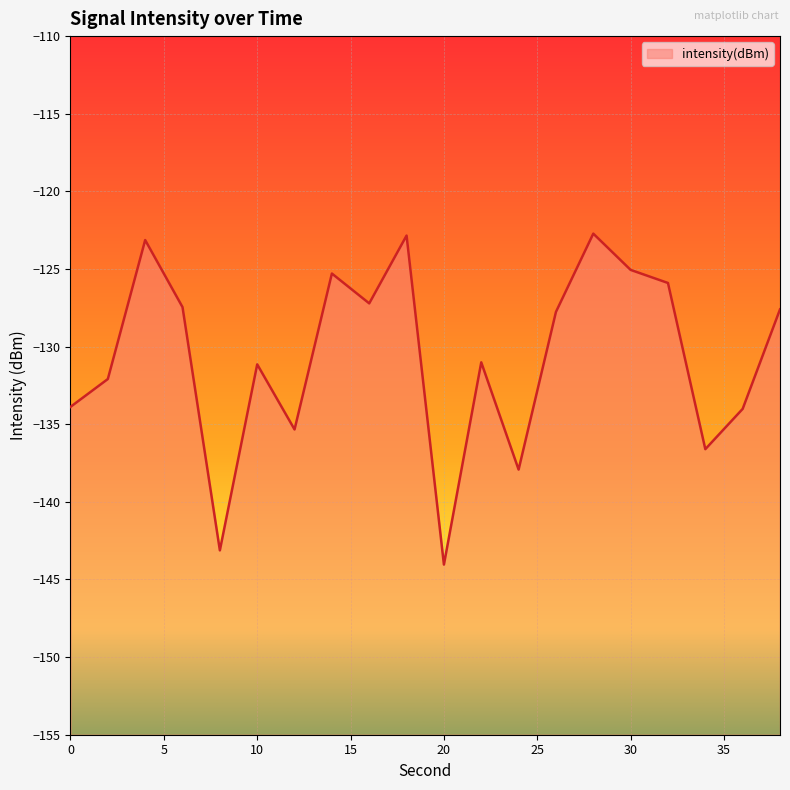

What is the smallest value displayed?

-144.0